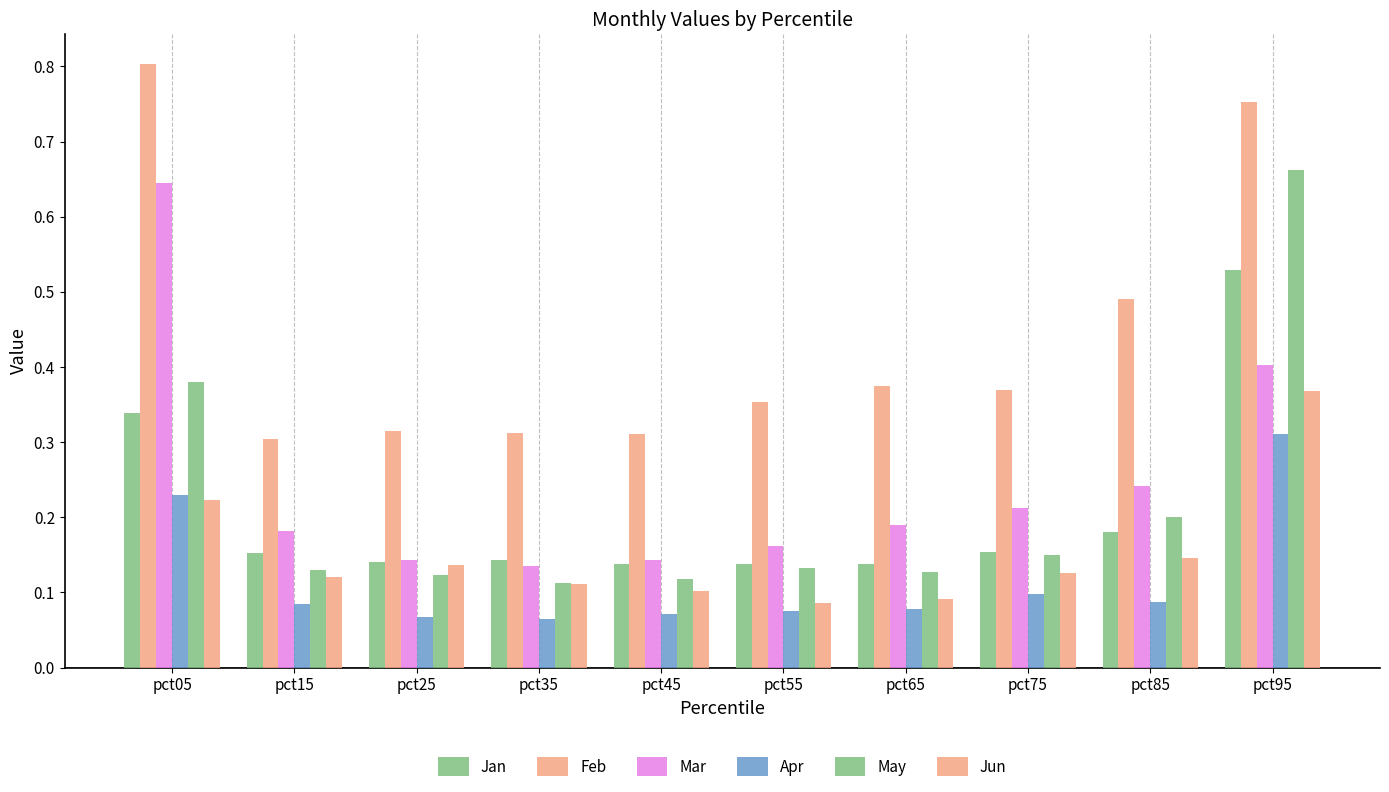

Which category has the highest value across all series?

pct05